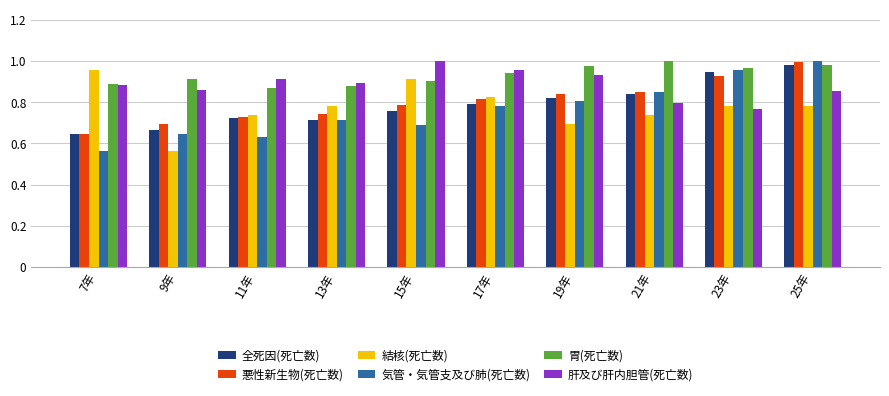

At which label is 肝及び肝内胆管(死亡数) closest to 0?

23年